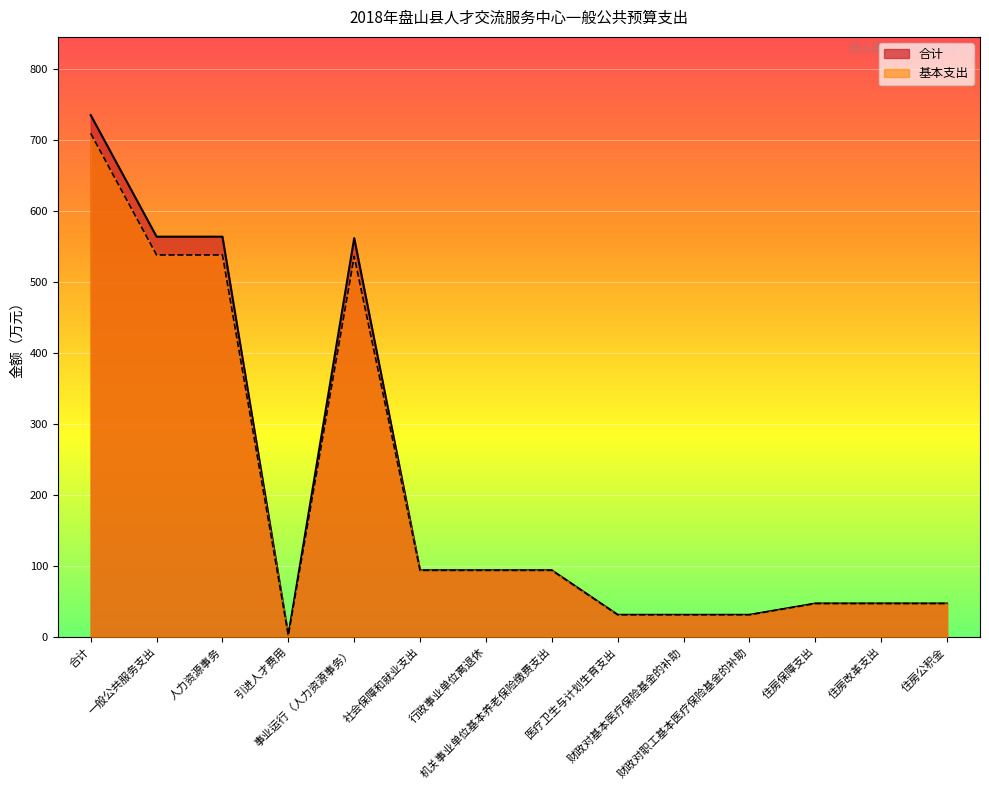

Is it true that 合计 equals 72.0 at 住房保障支出?

False